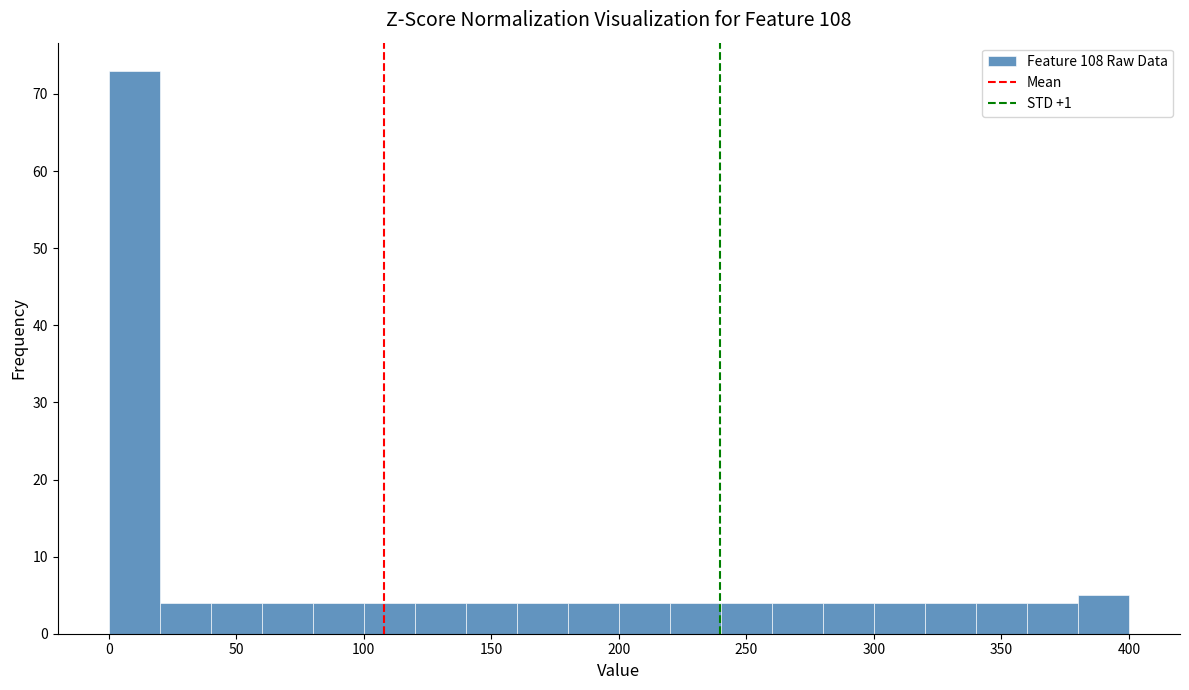

Reading left to right, transcribe this chart: for each bar, give the range it covers on the x-axis and its height. The values are not printed on the chart, so give them approximately, as read against the axis.

0 to 20: 73
20 to 40: 4
40 to 60: 4
60 to 80: 4
80 to 100: 4
100 to 120: 4
120 to 140: 4
140 to 160: 4
160 to 180: 4
180 to 200: 4
200 to 220: 4
220 to 240: 4
240 to 260: 4
260 to 280: 4
280 to 300: 4
300 to 320: 4
320 to 340: 4
340 to 360: 4
360 to 380: 4
380 to 400: 5